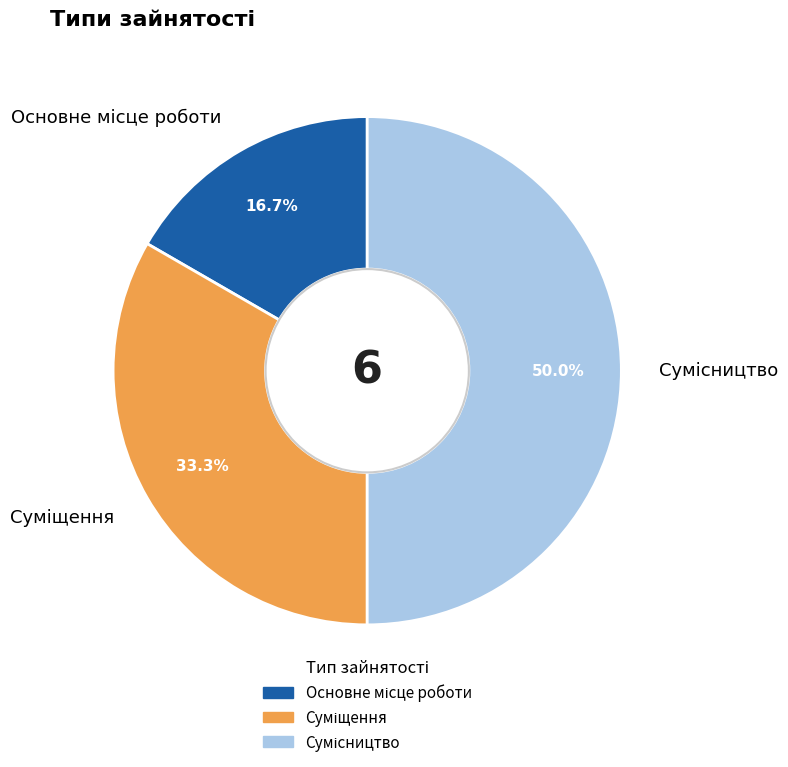

How many segments does this pie chart have?

3